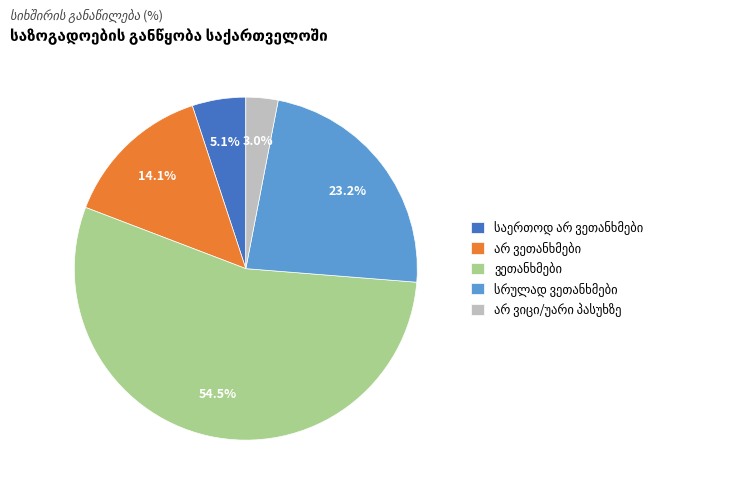

Is there any slice that represents more than half of the pie?

Yes